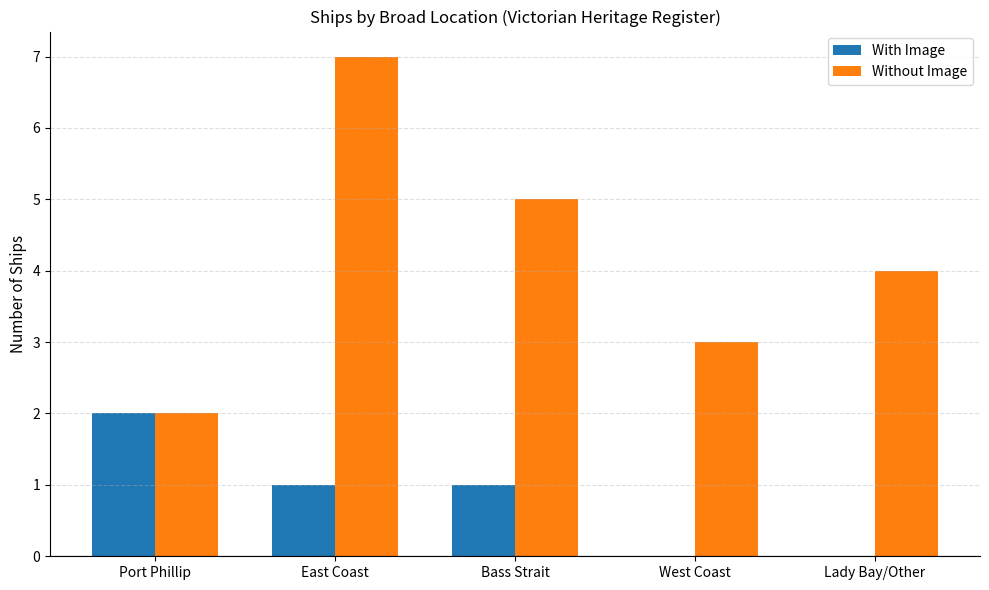

What is the sum of the With Image values at Bass Strait and Port Phillip?

3